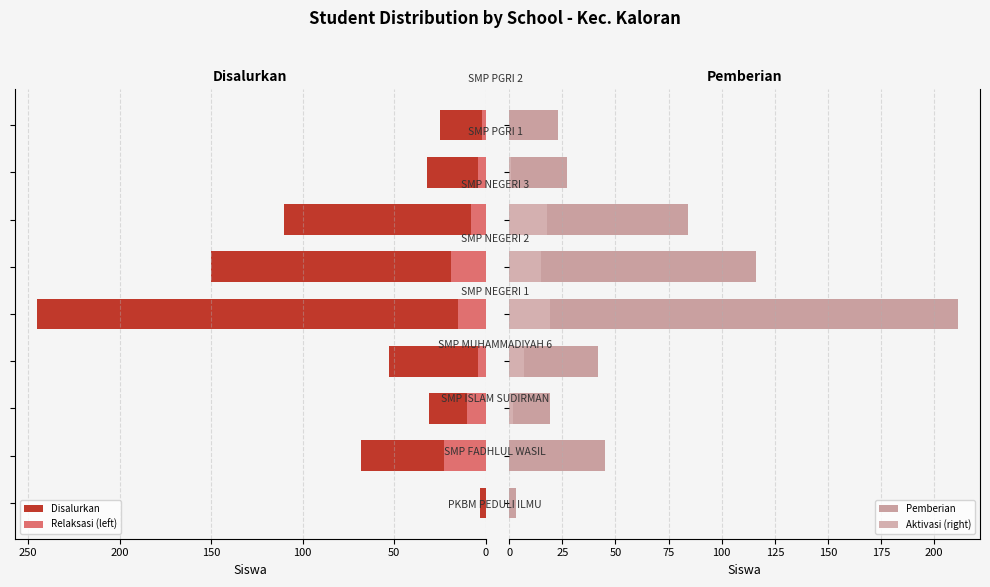

True or false: Disalurkan has a value of 225 at 250.

False